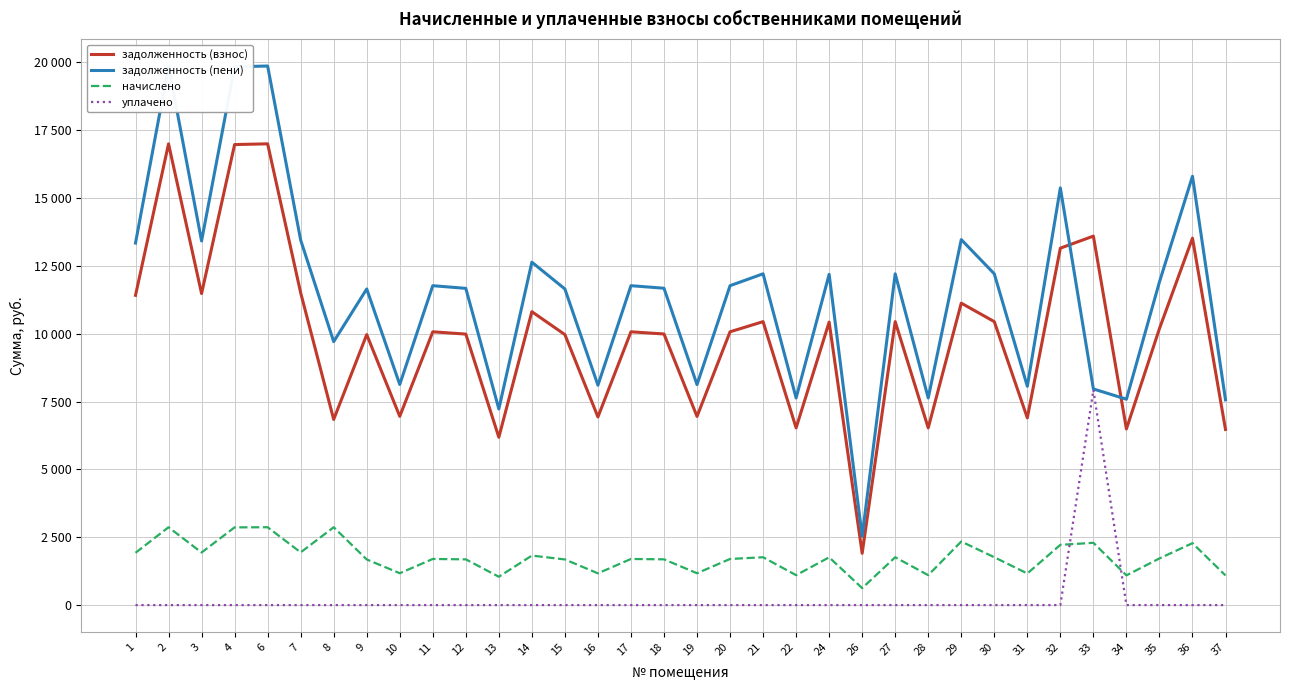

True or false: задолженность (взнос) and уплачено intersect in this chart.

False